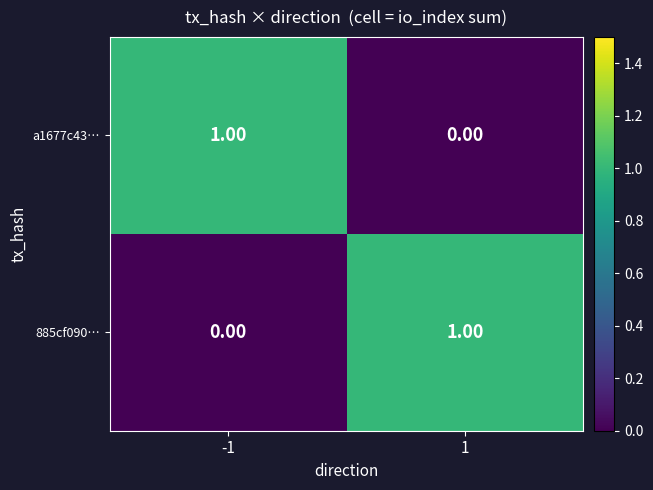

Rank the series at 1 from highest to lowest value.

885cf090…, a1677c43…